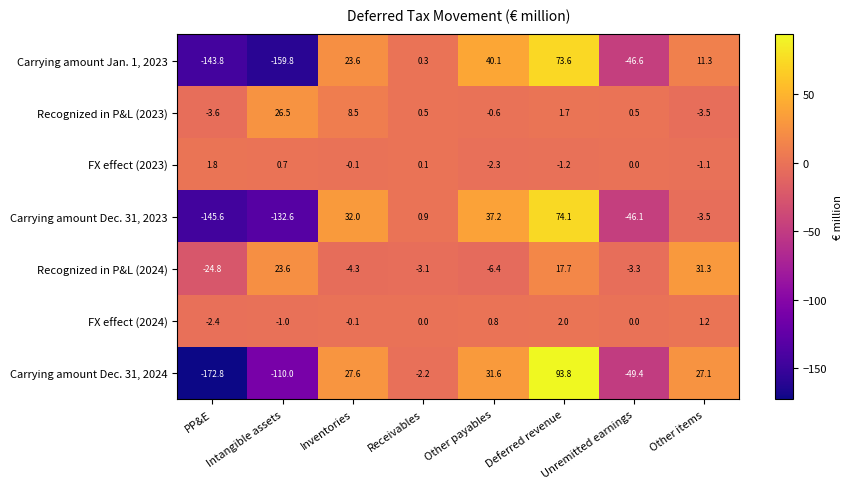

What is the sum of the Recognized in P&L (2024) values at Receivables and Other items?

28.2